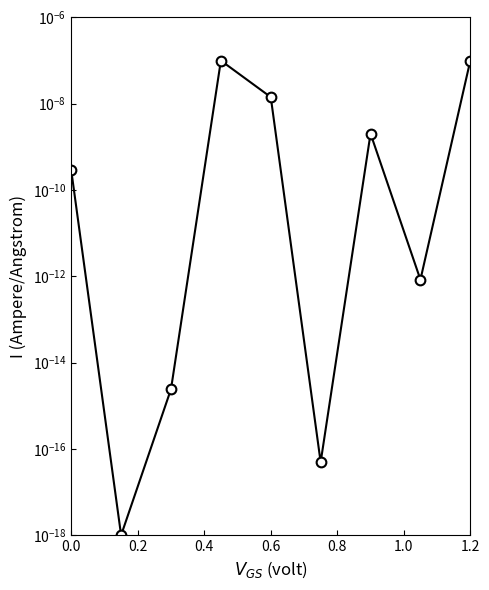

Between 0.8 and 0.4, which is larger?

0.8